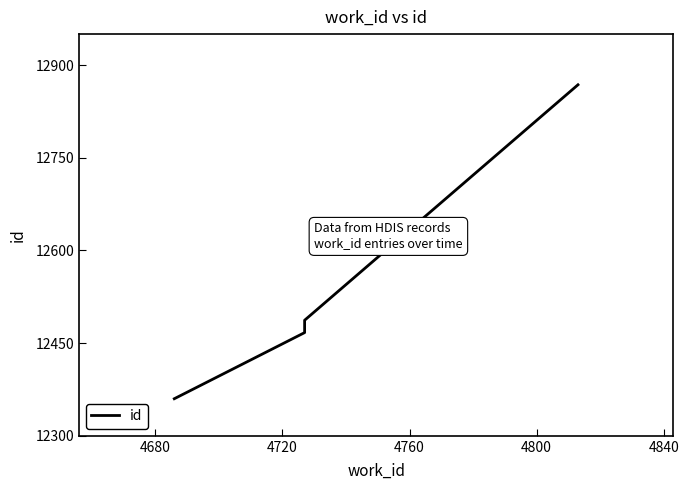

How many data points are above 12486?

2